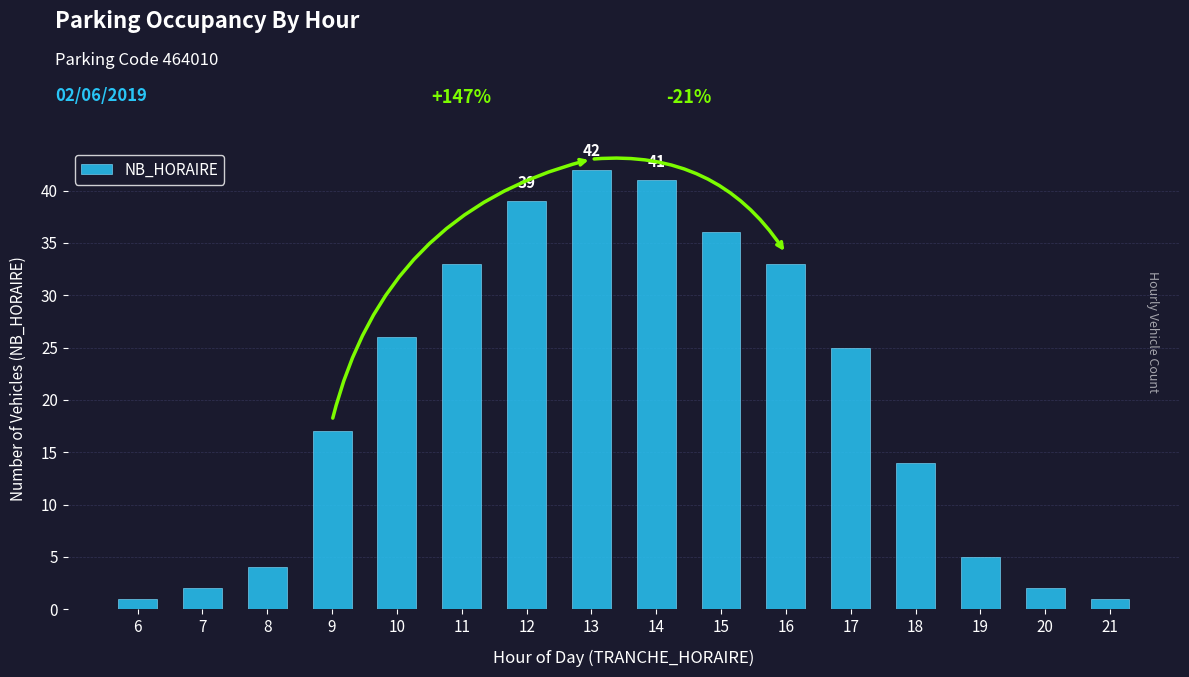

What is the minimum value shown in the chart?

1